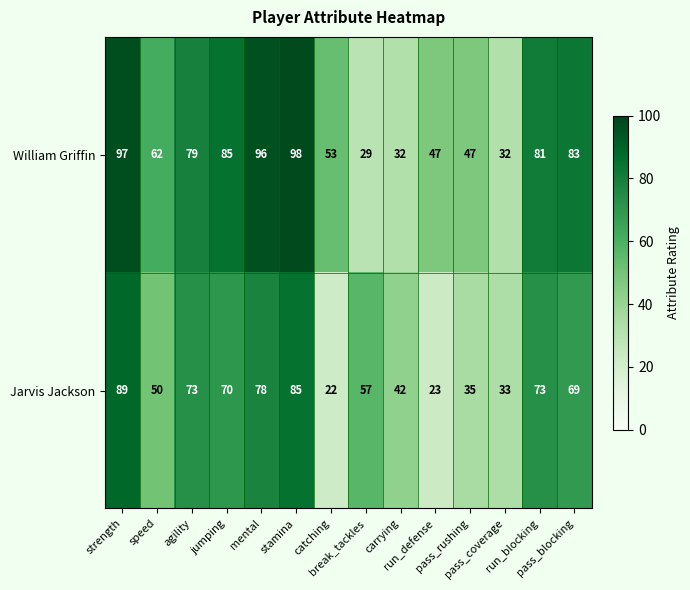

Which series has the largest total across all categories?

William Griffin